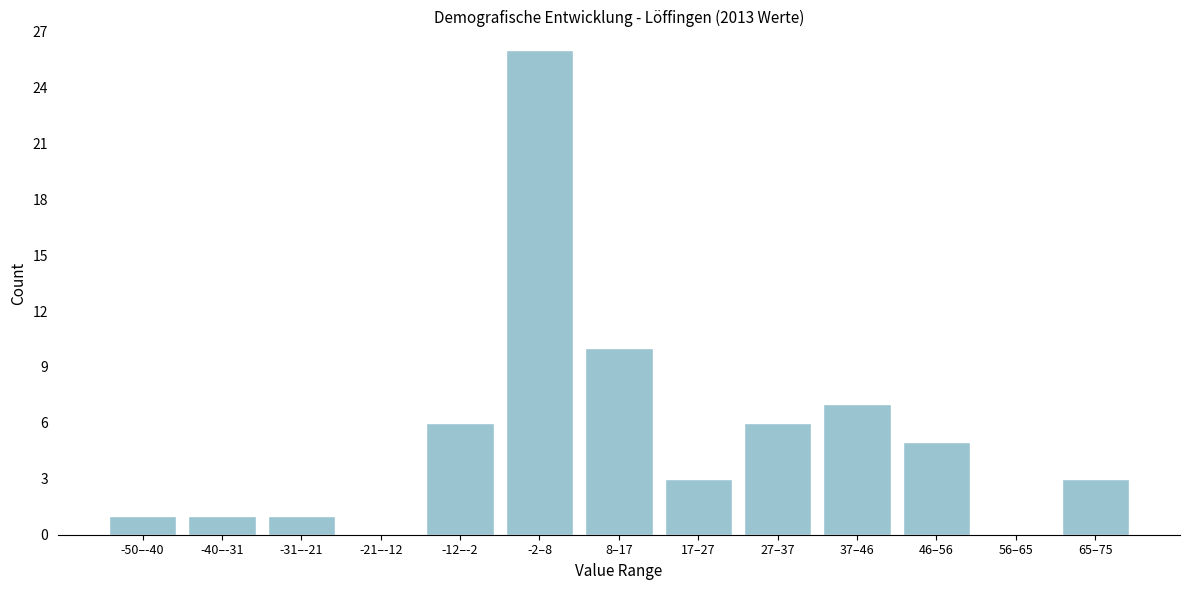

Reading left to right, list all the values displayed in this chart.

-50–-40=1	-40–-31=1	-31–-21=1	-21–-12=0	-12–-2=6	-2–8=26	8–17=10	17–27=3	27–37=6	37–46=7	46–56=5	56–65=0	65–75=3